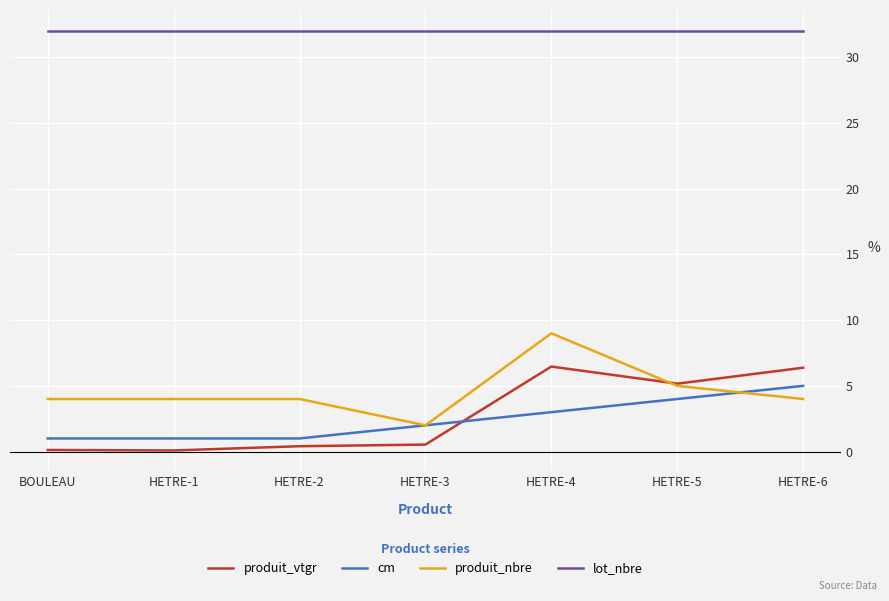

True or false: cm has more than 1 points higher than both neighbors.

False